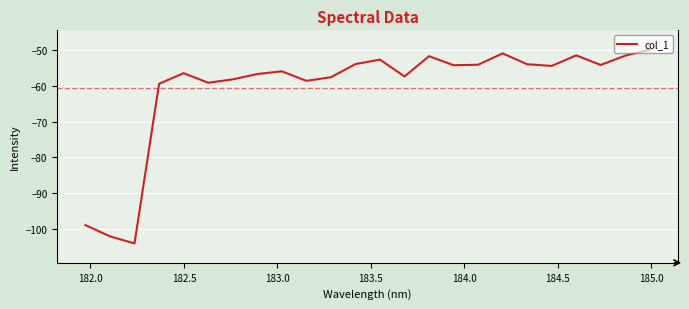

What is the greatest value displayed?

-49.8